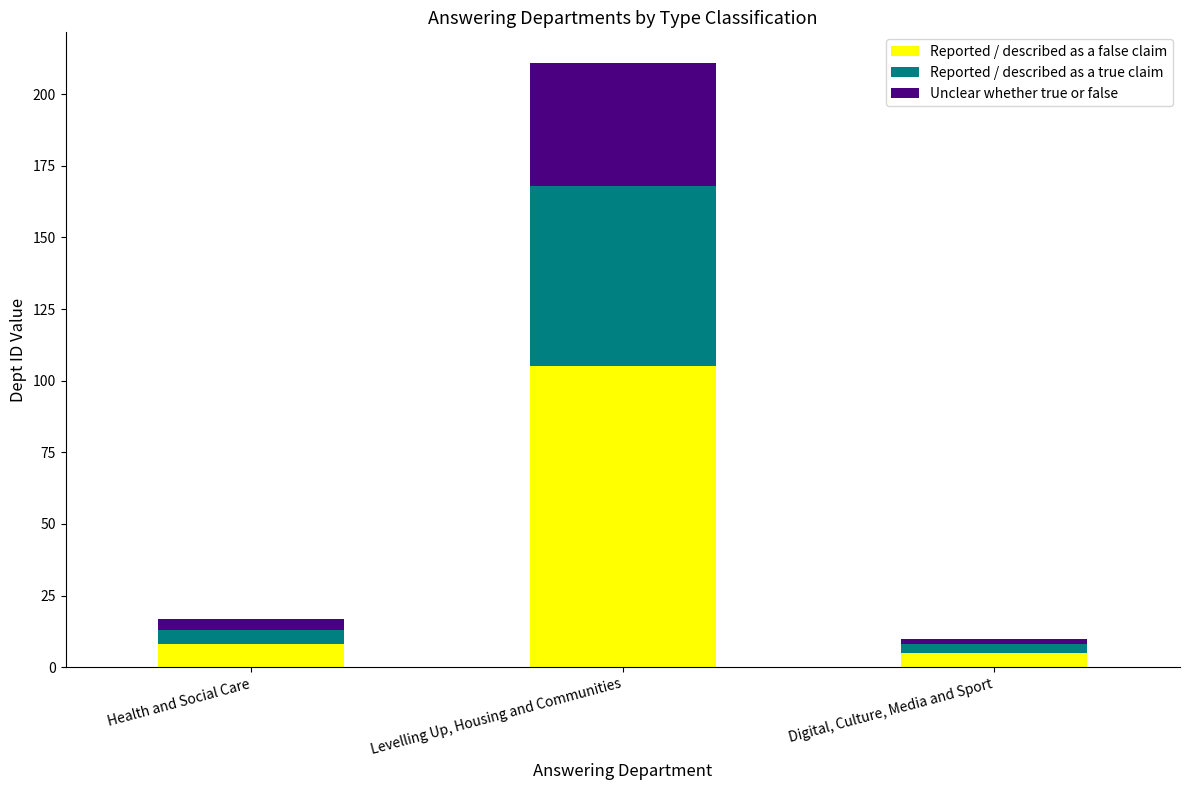

What is the lowest value of the Reported / described as a false claim series?

5